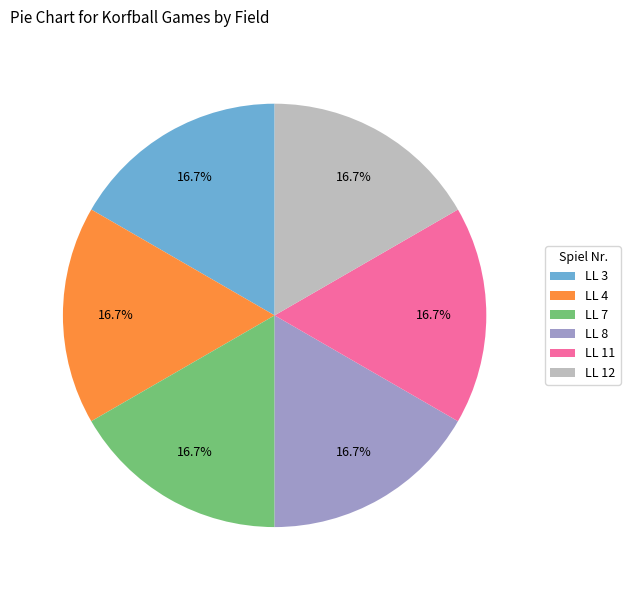

What percentage do LL 11 and LL 4 together represent?

33.3%